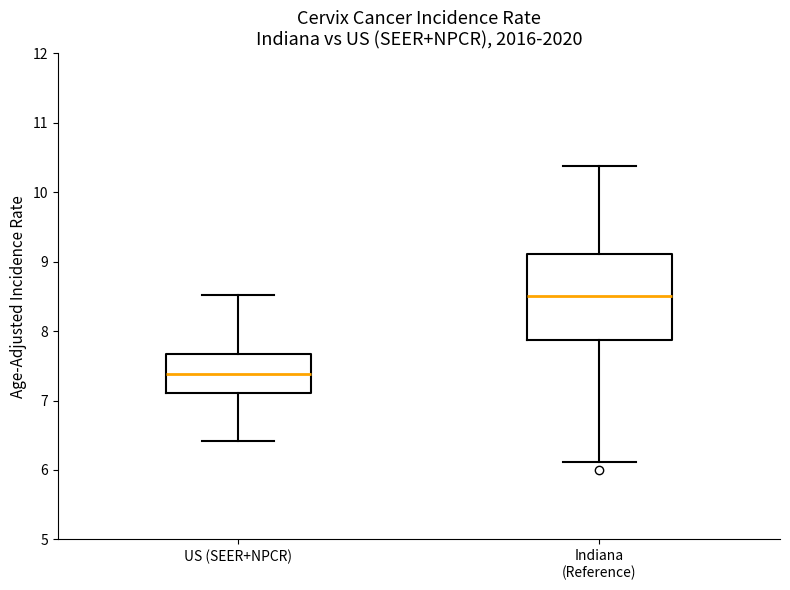

Where does the upper whisker of the box for US (SEER+NPCR) end on the y-axis? The values are not printed on the chart, so give them approximately, as read against the axis.

8.5